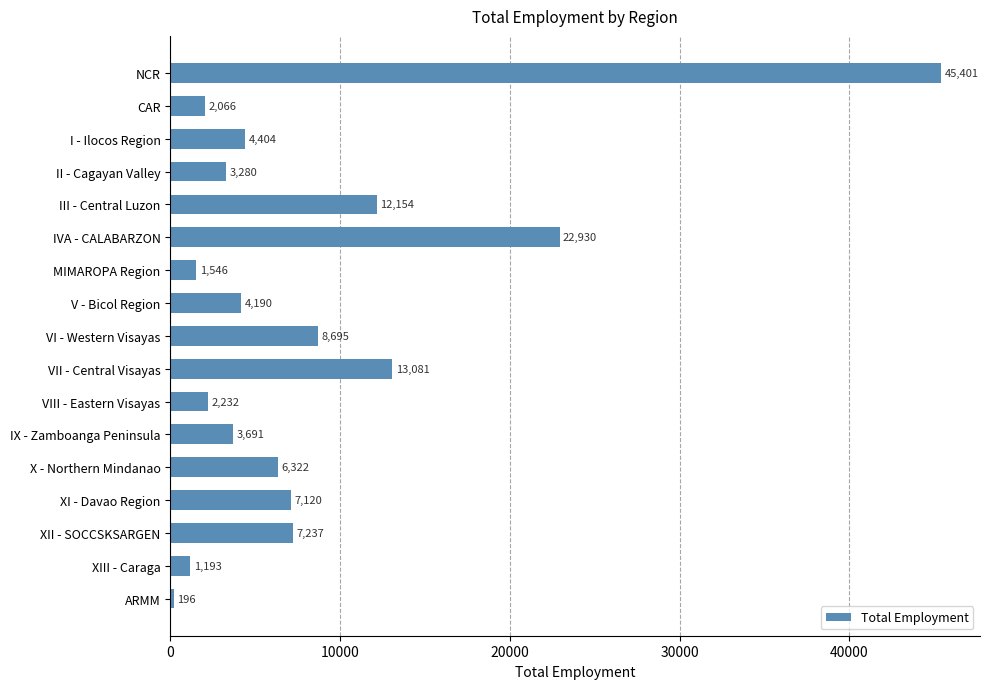

Reading top to bottom, list all the values displayed in this chart.

NCR=45401	CAR=2066	I - Ilocos Region=4404	II - Cagayan Valley=3280	III - Central Luzon=12154	IVA - CALABARZON=22930	MIMAROPA Region=1546	V - Bicol Region=4190	VI - Western Visayas=8695	VII - Central Visayas=13081	VIII - Eastern Visayas=2232	IX - Zamboanga Peninsula=3691	X - Northern Mindanao=6322	XI - Davao Region=7120	XII - SOCCSKSARGEN=7237	XIII - Caraga=1193	ARMM=196